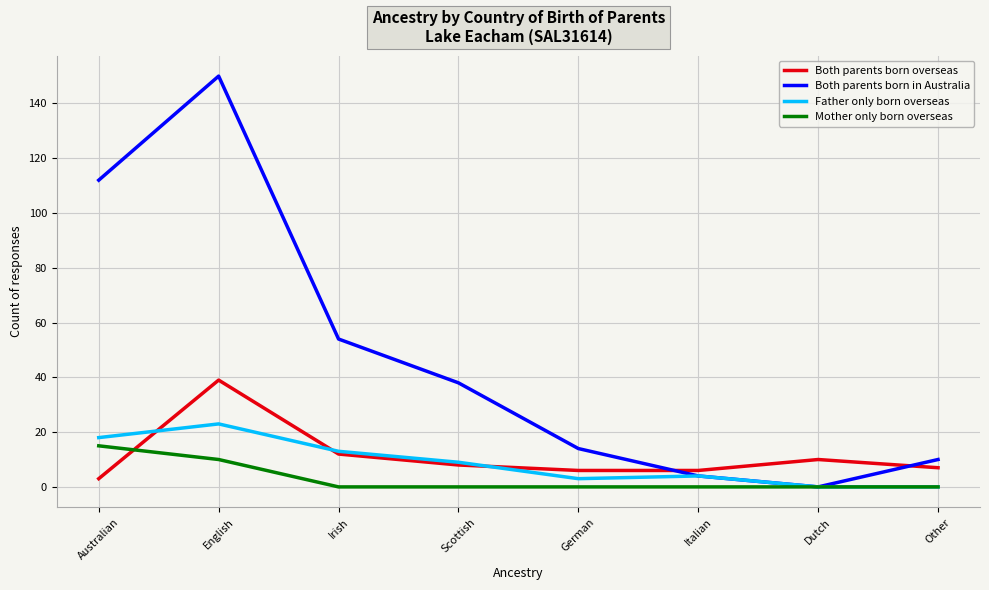

What is the difference between the highest and lowest values at Australian?

109